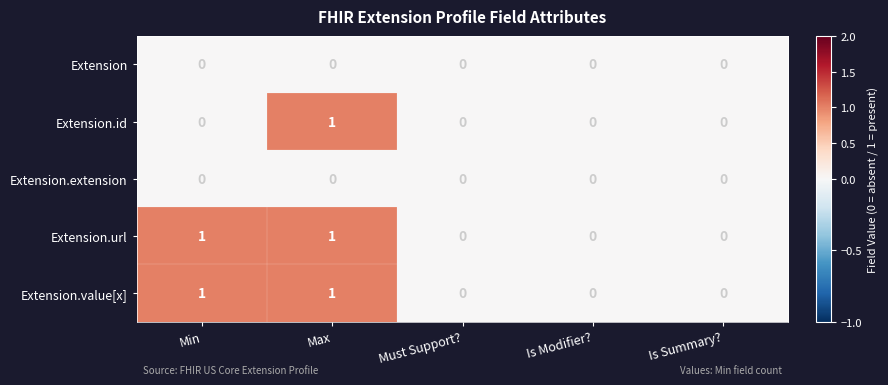

Reading right to left, transcribe all the data shown in this chart.

Extension: 0	0	0	0	0
Extension.id: 0	0	0	1	0
Extension.extension: 0	0	0	0	0
Extension.url: 0	0	0	1	1
Extension.value[x]: 0	0	0	1	1